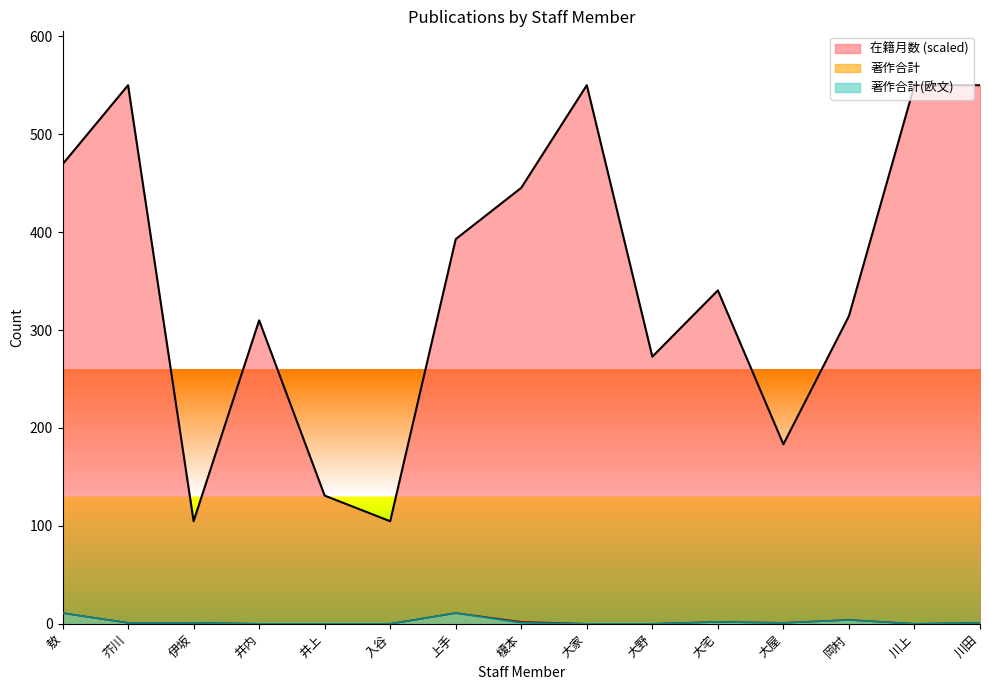

At which label is 在籍月数 closest to 327?

岡村